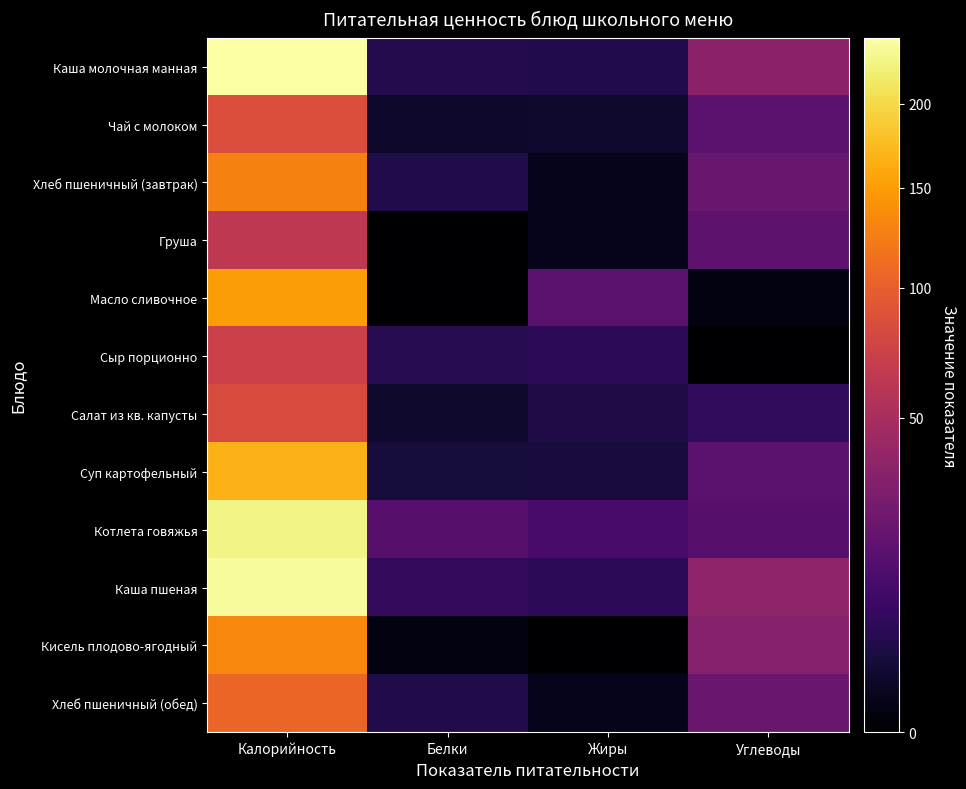

Reading left to right, what are all the values shown in this chart?

Каша молочная манная: Калорийность=244.1	Белки=4.5	Жиры=4.1	Углеводы=35.5
Чай с молоком: Калорийность=86.0	Белки=1.4	Жиры=1.6	Углеводы=16.4
Хлеб пшеничный (завтрак): Калорийность=127.2	Белки=4.0	Жиры=0.6	Углеводы=21.0
Груша: Калорийность=63.2	Белки=0.0	Жиры=0.6	Углеводы=17.6
Масло сливочное: Калорийность=150.0	Белки=0.0	Жиры=16.4	Углеводы=0.2
Сыр порционно: Калорийность=72.8	Белки=4.6	Жиры=5.9	Углеводы=0.0
Салат из кв. капусты: Калорийность=83.2	Белки=1.6	Жиры=3.6	Углеводы=6.3
Суп картофельный: Калорийность=167.3	Белки=2.7	Жиры=2.8	Углеводы=17.1
Котлета говяжья: Калорийность=227.8	Белки=15.6	Жиры=11.6	Углеводы=15.7
Каша пшеная: Калорийность=239.5	Белки=6.6	Жиры=5.7	Углеводы=37.9
Кисель плодово-ягодный: Калорийность=132.0	Белки=0.2	Жиры=0.0	Углеводы=32.6
Хлеб пшеничный (обед): Калорийность=106.0	Белки=4.0	Жиры=0.6	Углеводы=21.0